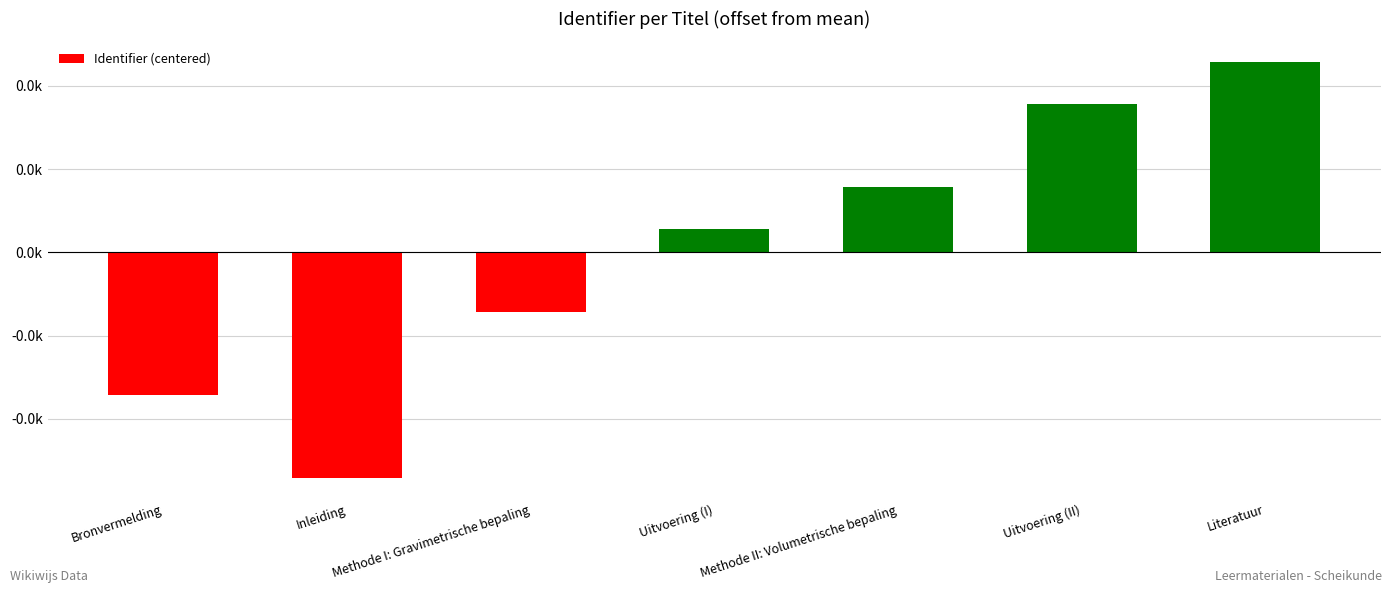

Are the bars horizontal?

No